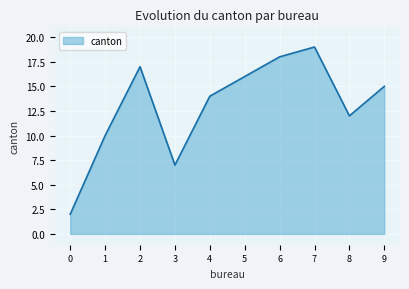

Rank the categories by value from highest to lowest.

7, 6, 2, 5, 9, 4, 8, 1, 3, 0